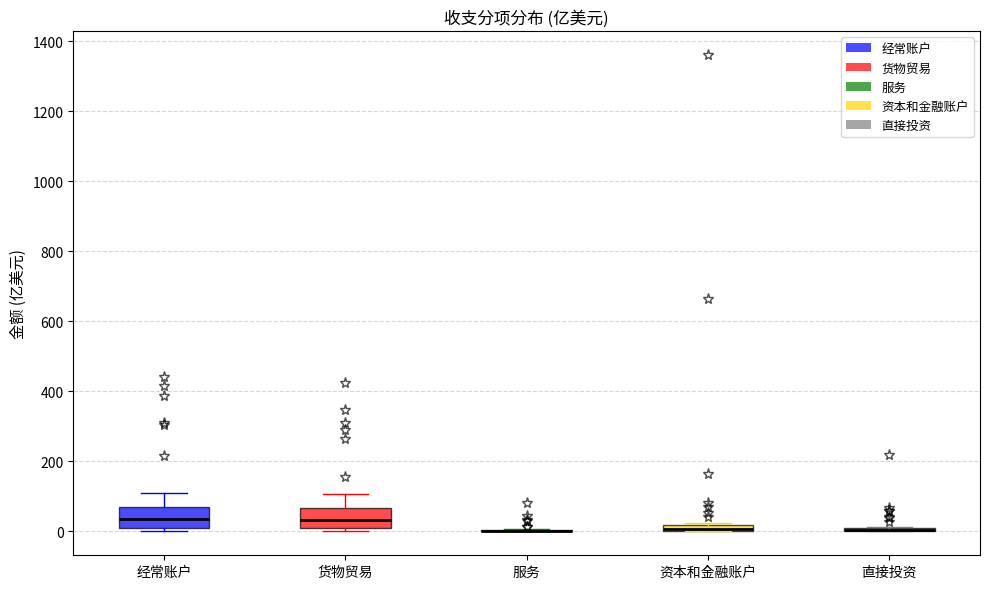

Where is the lower edge of the box for 资本和金融账户 on the y-axis? The values are not printed on the chart, so give them approximately, as read against the axis.

0